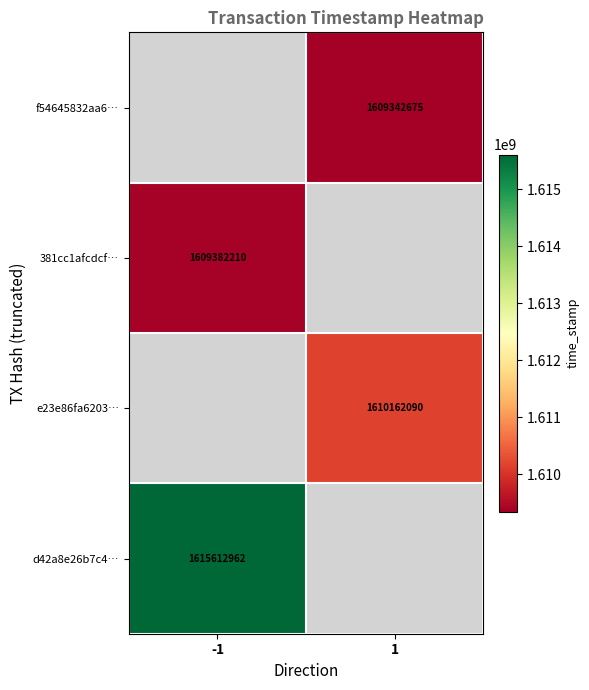

The value of 381cc1afcdcf… at -1 is 1609382210. True or false?

True